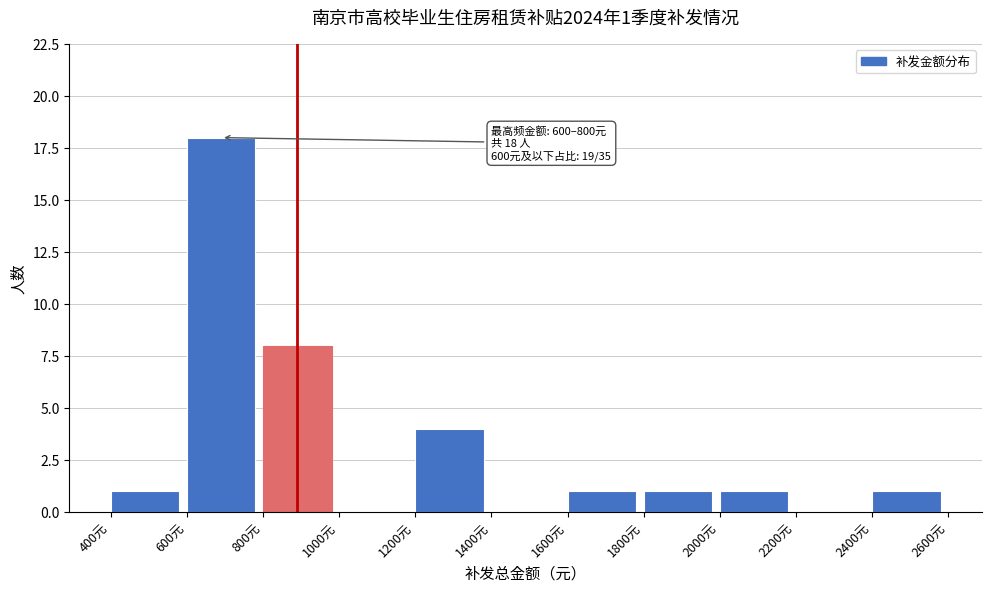

Over which range of the x-axis is the bar tallest?

600 to 800